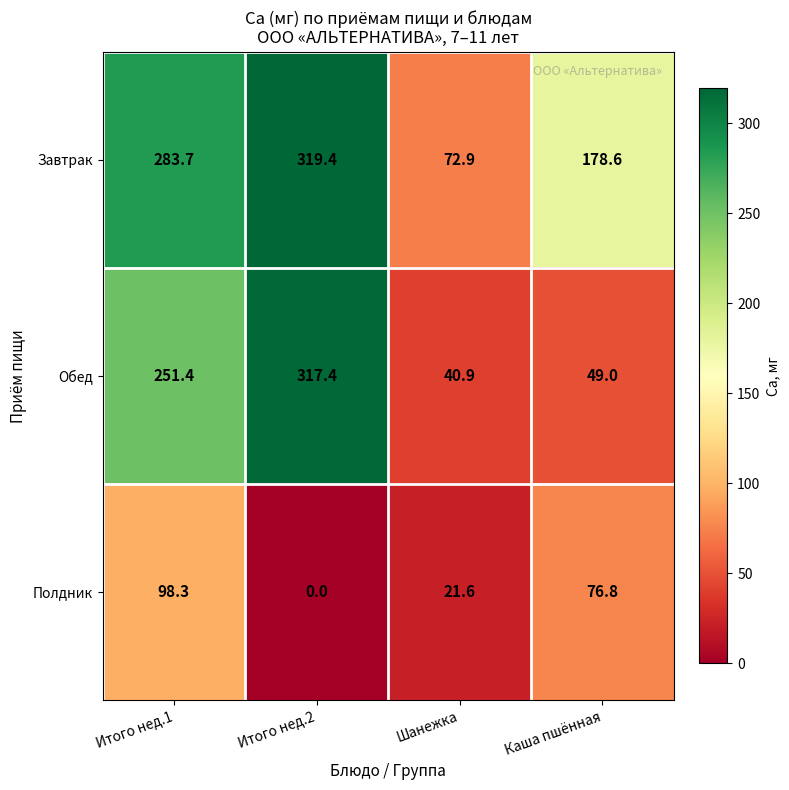

The value of Полдник at Шанежка is 21.6. True or false?

True